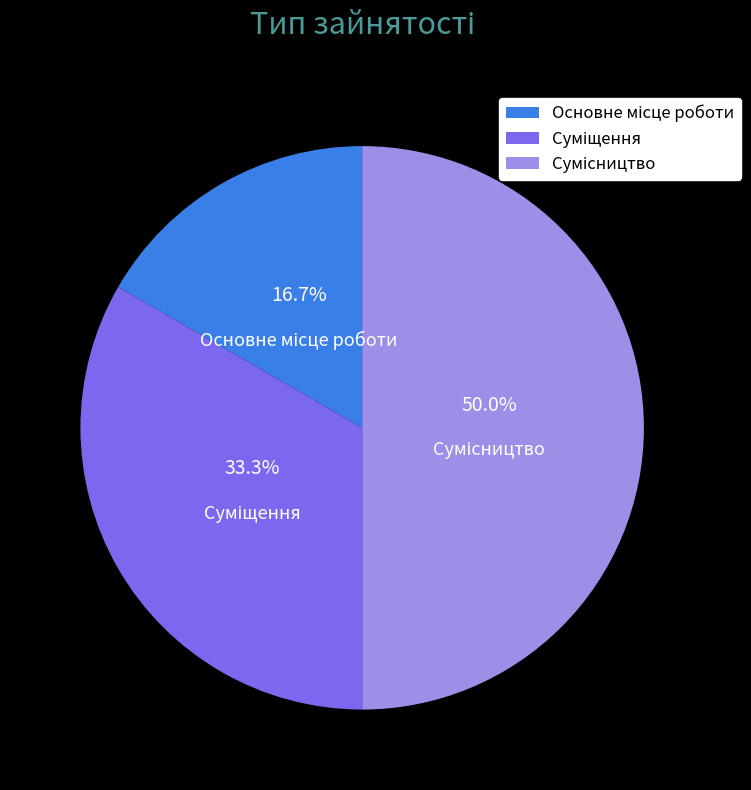

How many segments does this pie chart have?

3